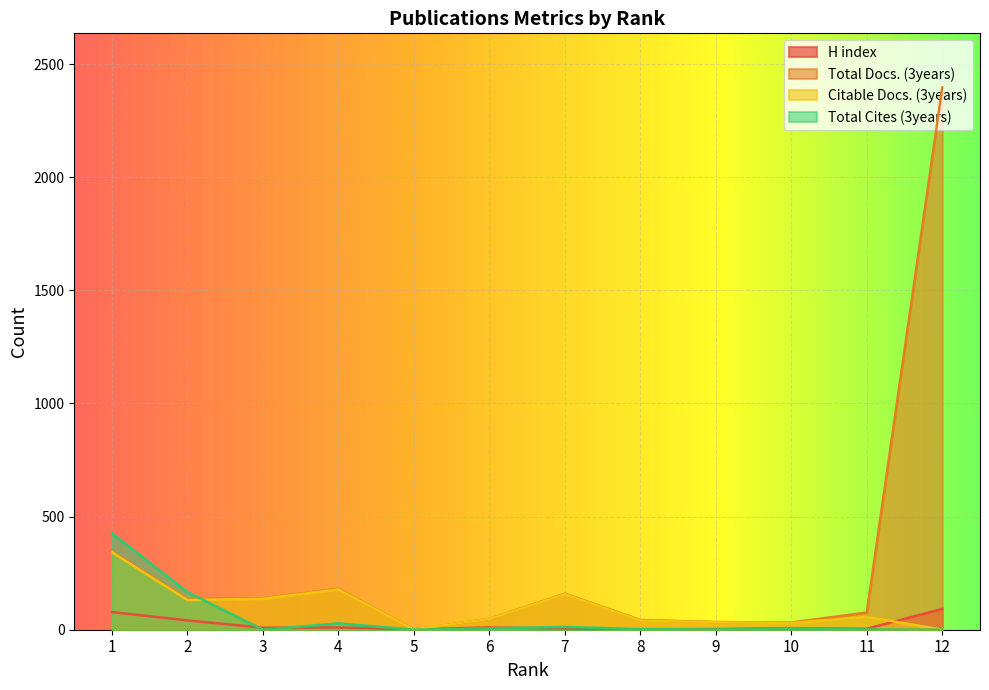

What is the difference between the Citable Docs. (3years) values at 5 and 1?

341